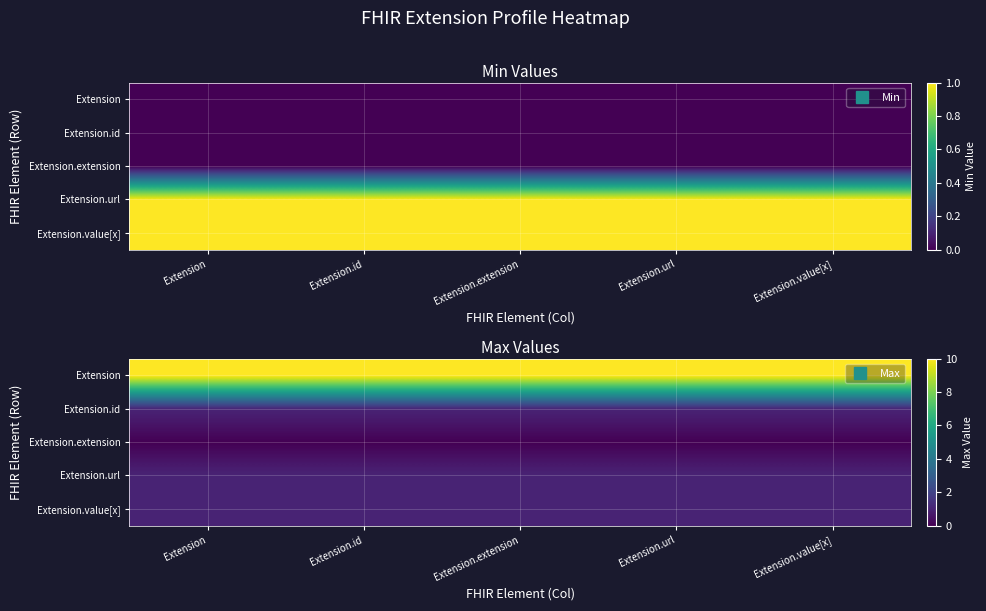

What value does the Extension series have at Extension?

10